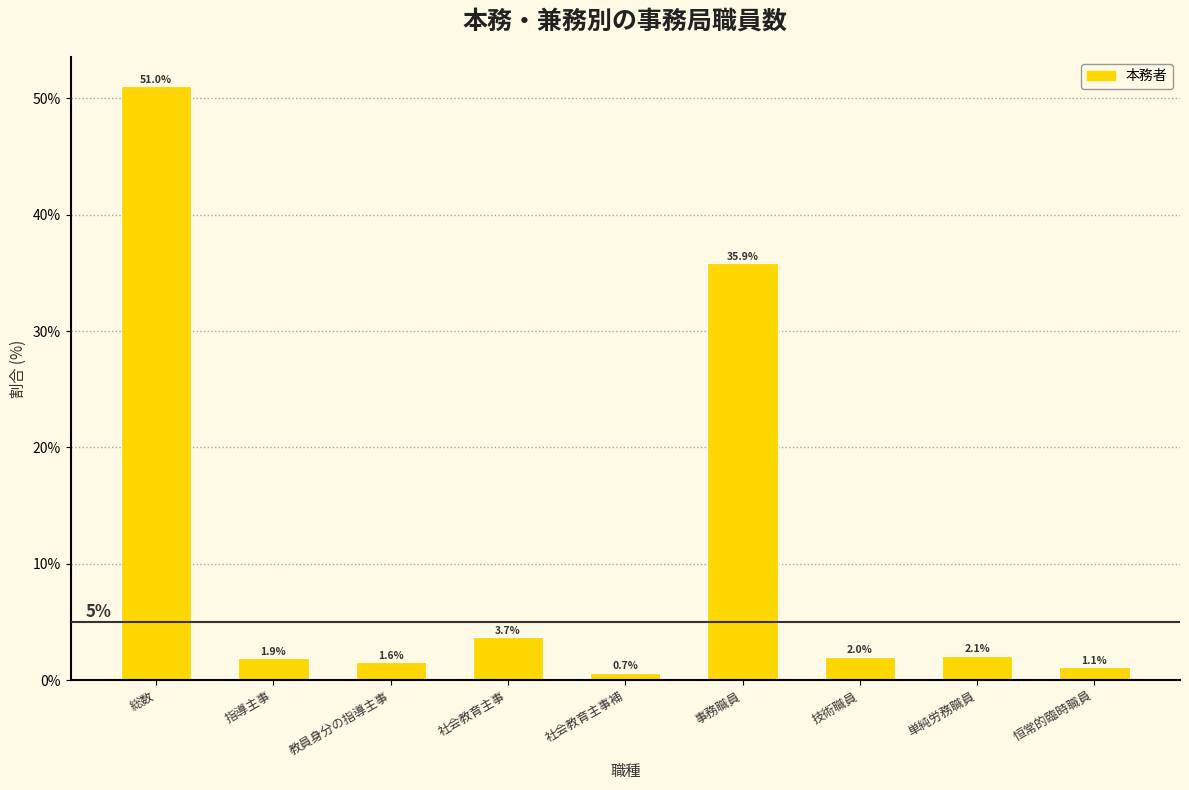

Reading left to right, list all the values displayed in this chart.

総数=51.0	指導主事=1.9	教員身分の指導主事=1.6	社会教育主事=3.7	社会教育主事補=0.7	事務職員=35.9	技術職員=2.0	単純労務職員=2.1	恒常的臨時職員=1.1